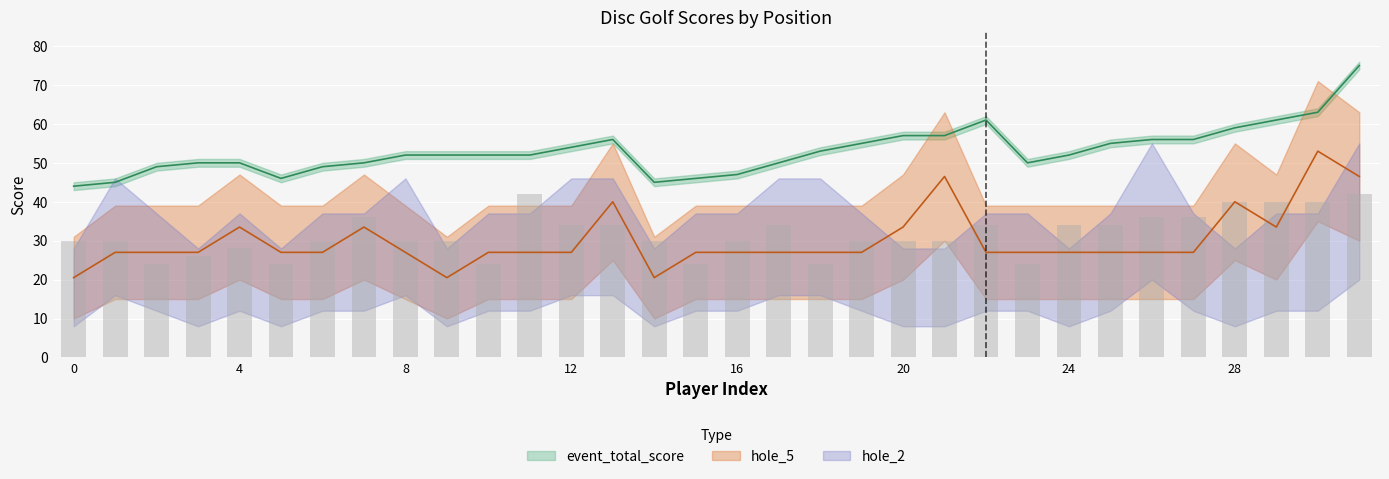

What is the greatest value displayed?

76